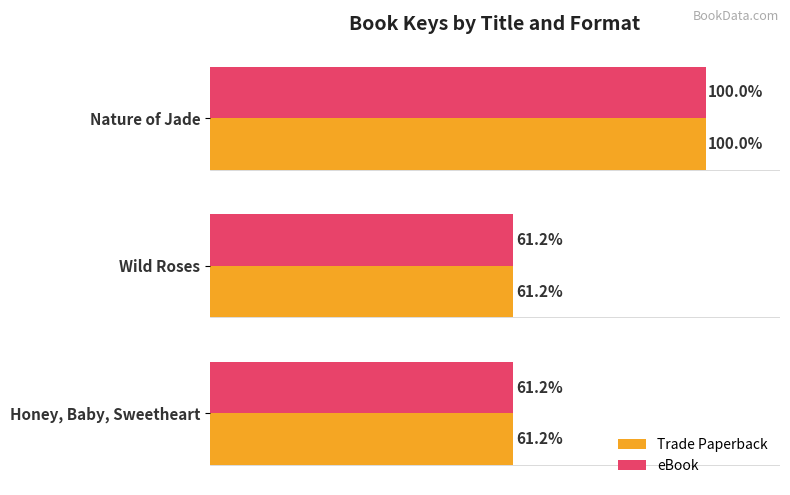

At which category is the sum across all series the highest?

Nature of Jade